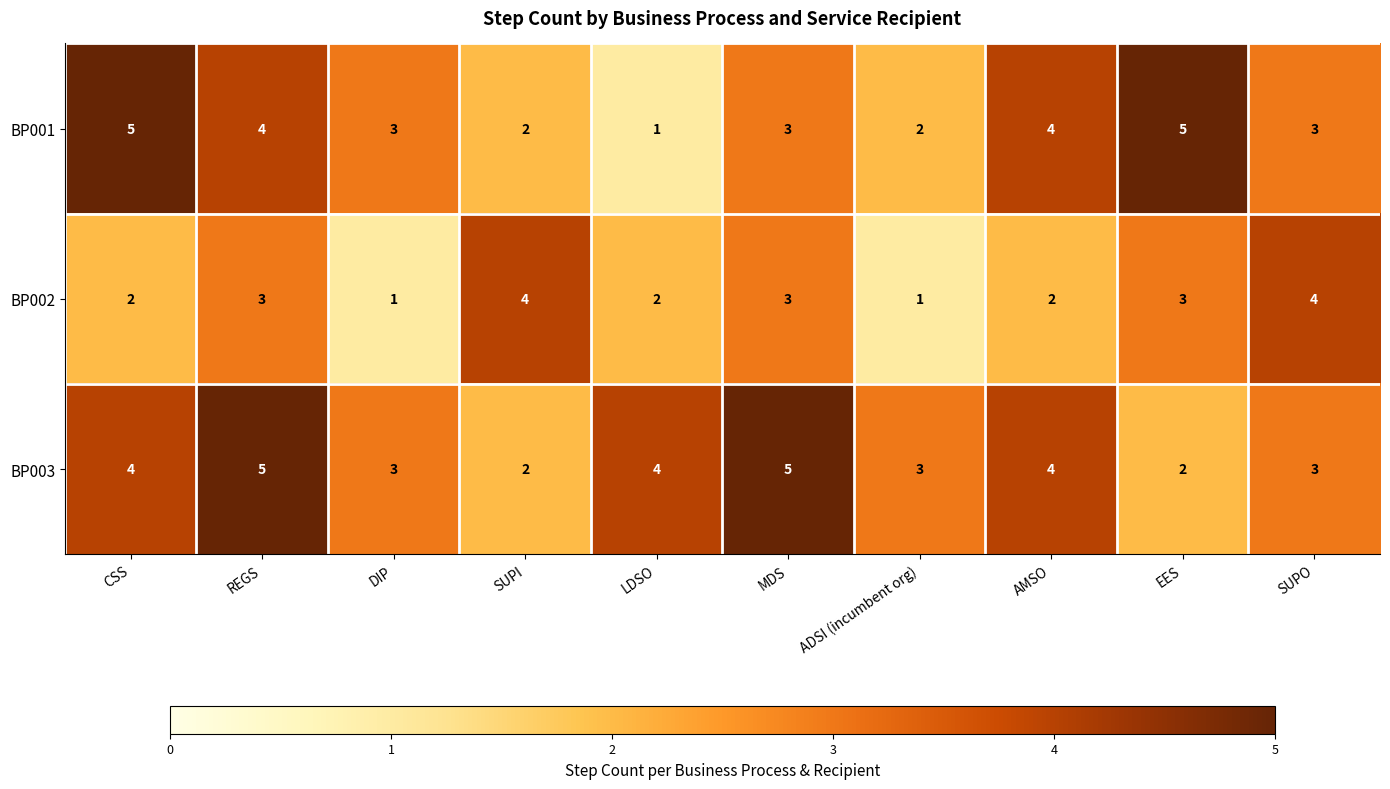

At REGS, list the series in order from smallest to largest.

BP002, BP001, BP003